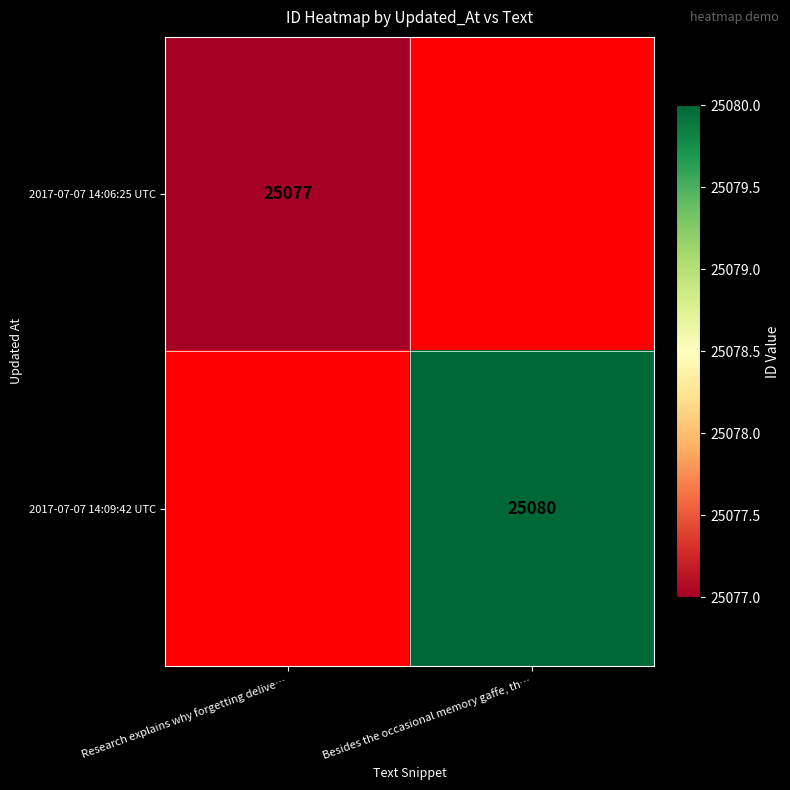

True or false: 2017-07-07 14:09:42 UTC has a value of 25080 at Besides the occasional memory gaffe, th….

True